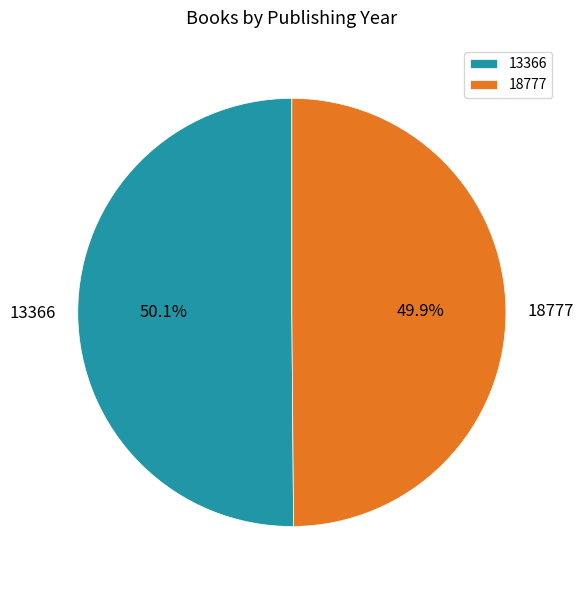

The 18777 slice represents 50% of the pie. True or false?

True